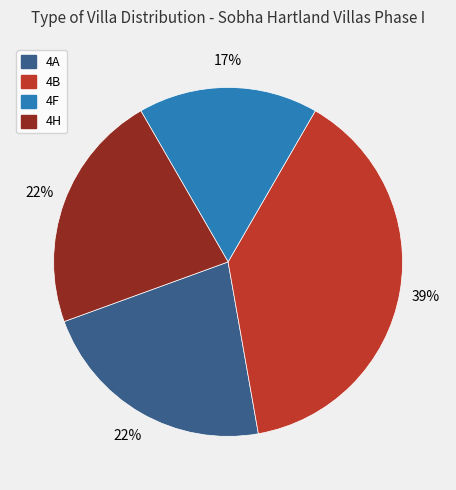

True or false: 4H accounts for 22% of the total.

True